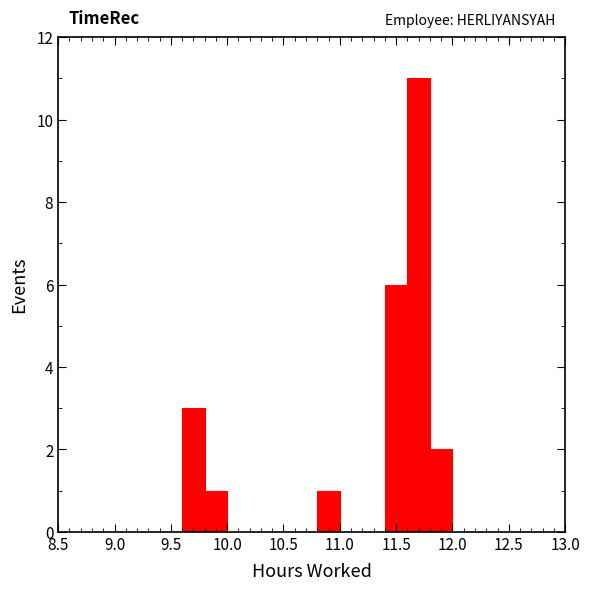

Reading left to right, transcribe this chart: for each bar, give the range it covers on the x-axis and its height. The values are not printed on the chart, so give them approximately, as read against the axis.

9.0 to 9.2: 0
9.2 to 9.4: 0
9.4 to 9.6: 0
9.6 to 9.8: 3
9.8 to 10.0: 1
10.0 to 10.2: 0
10.2 to 10.4: 0
10.4 to 10.6: 0
10.6 to 10.8: 0
10.8 to 11.0: 1
11.0 to 11.2: 0
11.2 to 11.4: 0
11.4 to 11.6: 6
11.6 to 11.8: 11
11.8 to 12.0: 2
12.0 to 12.2: 0
12.2 to 12.4: 0
12.4 to 12.6: 0
12.6 to 12.8: 0